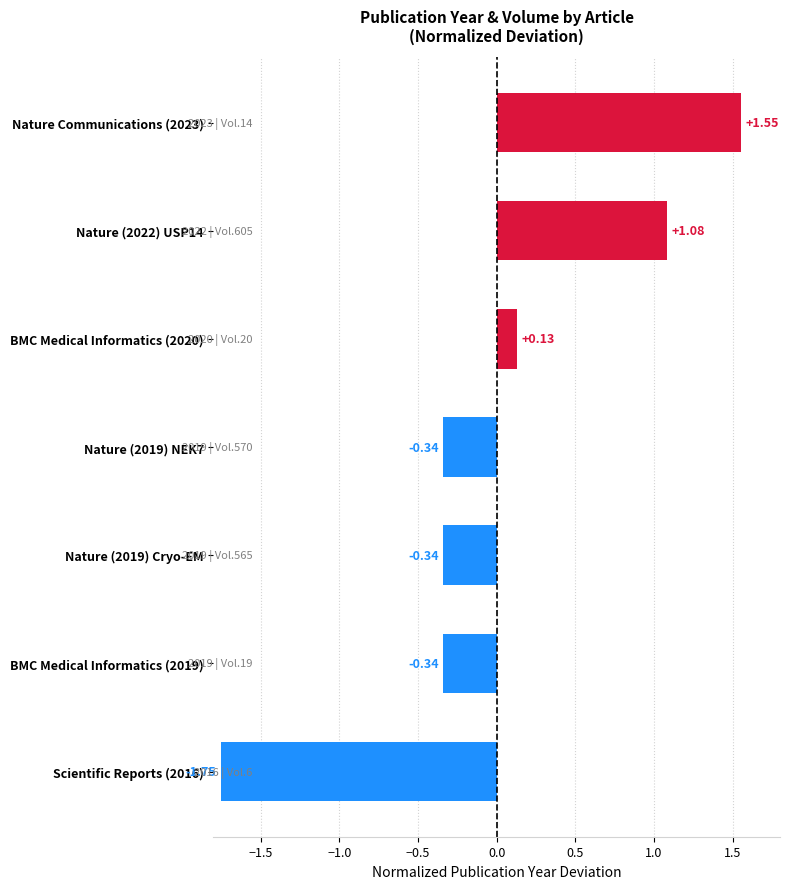

Does the chart contain stacked bars?

No